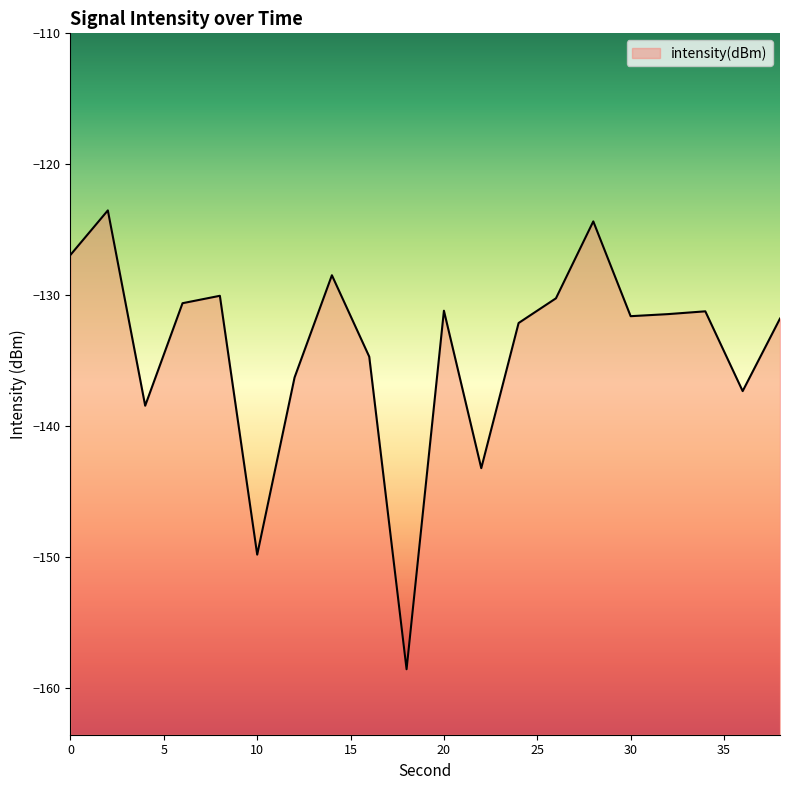

The value at 6 is -208.0. True or false?

False